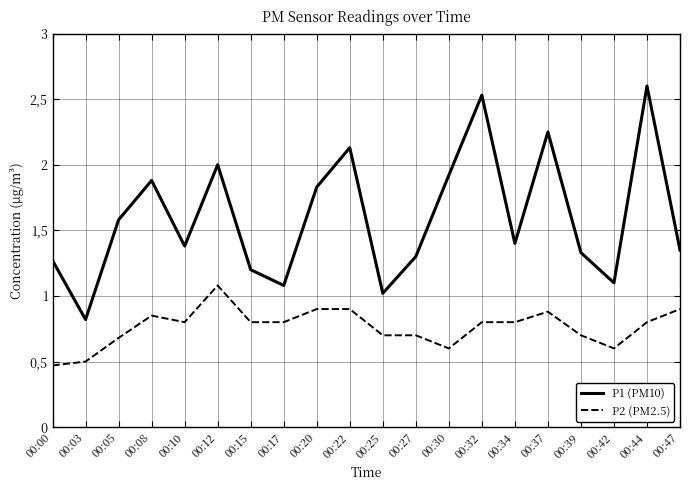

True or false: P1 (PM10) and P2 (PM2.5) intersect in this chart.

False